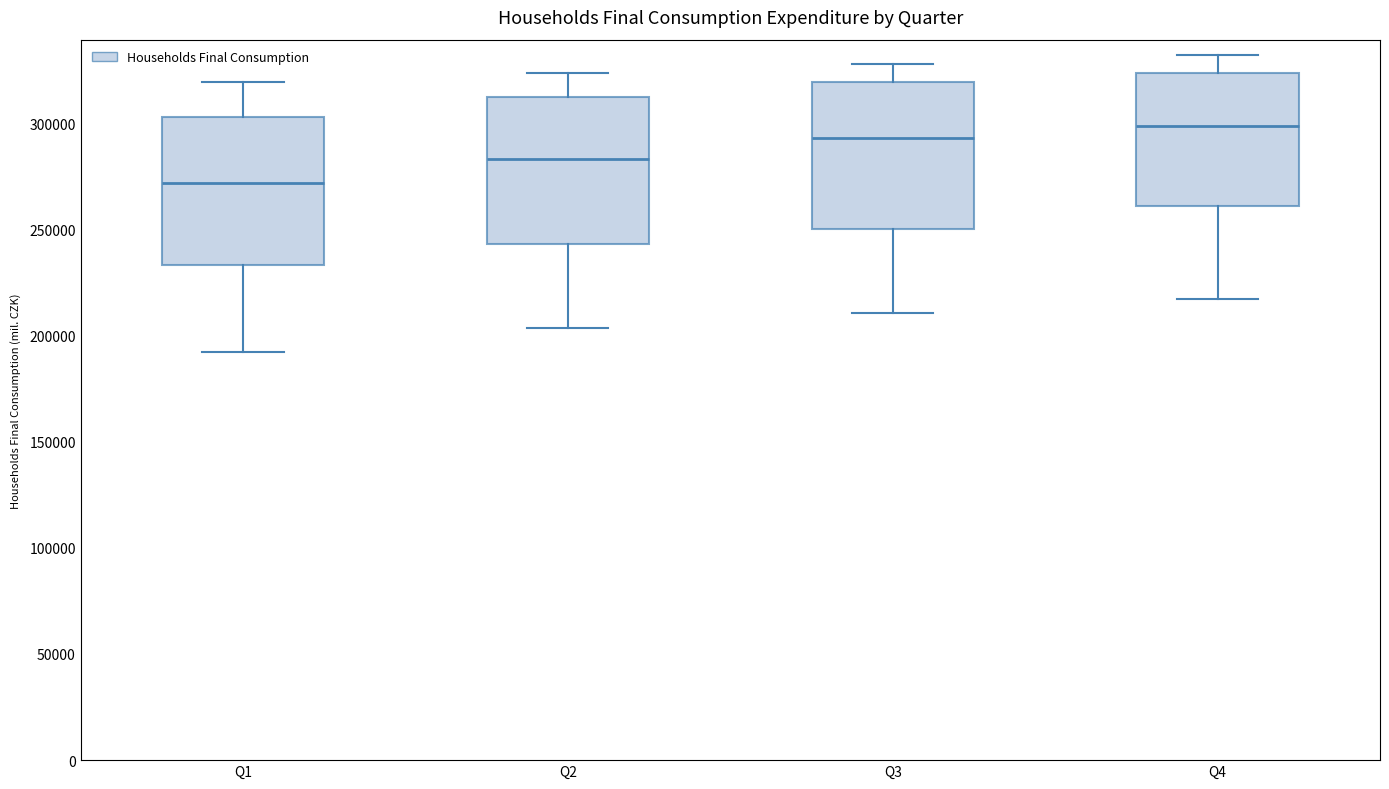

Reading left to right, read every box against the y-axis: the position of its median line, the range the box covers, and the ends of its whiskers. The values are not printed on the chart, so give them approximately, as read against the axis.

Q1: median 270000, box 235000 to 305000, whiskers 190000 to 320000
Q2: median 285000, box 245000 to 310000, whiskers 205000 to 325000
Q3: median 295000, box 250000 to 320000, whiskers 210000 to 330000
Q4: median 300000, box 260000 to 325000, whiskers 215000 to 330000